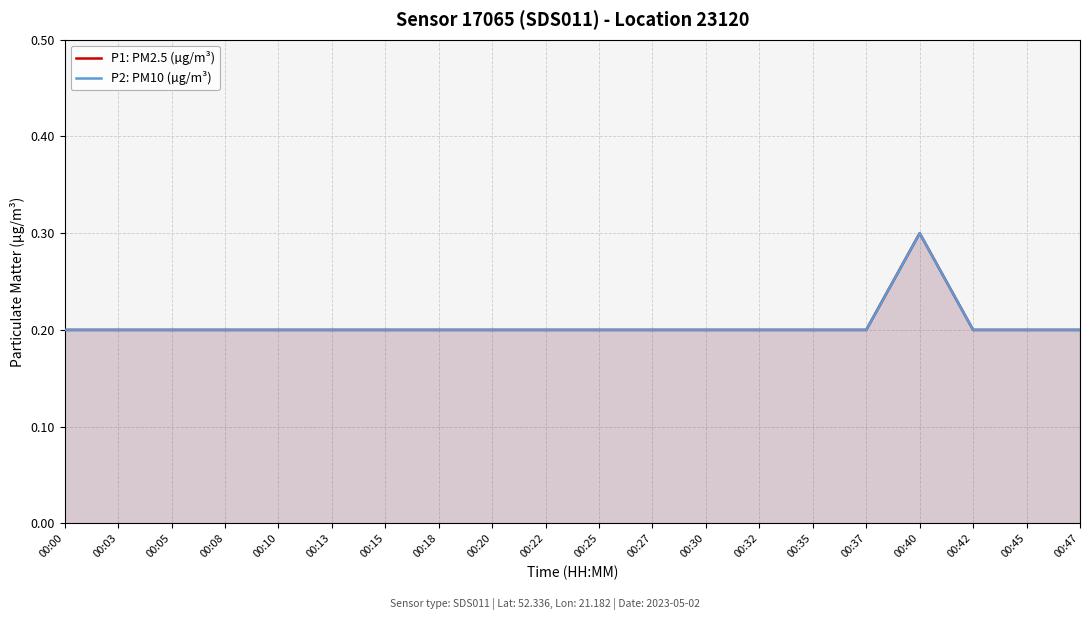

Reading right to left, list all the values displayed in this chart.

P1: PM2.5 (µg/m³): 00:47=0.2	00:45=0.2	00:42=0.2	00:40=0.3	00:37=0.2	00:35=0.2	00:32=0.2	00:30=0.2	00:27=0.2	00:25=0.2	00:22=0.2	00:20=0.2	00:18=0.2	00:15=0.2	00:13=0.2	00:10=0.2	00:08=0.2	00:05=0.2	00:03=0.2	00:00=0.2
P2: PM10 (µg/m³): 00:47=0.2	00:45=0.2	00:42=0.2	00:40=0.3	00:37=0.2	00:35=0.2	00:32=0.2	00:30=0.2	00:27=0.2	00:25=0.2	00:22=0.2	00:20=0.2	00:18=0.2	00:15=0.2	00:13=0.2	00:10=0.2	00:08=0.2	00:05=0.2	00:03=0.2	00:00=0.2